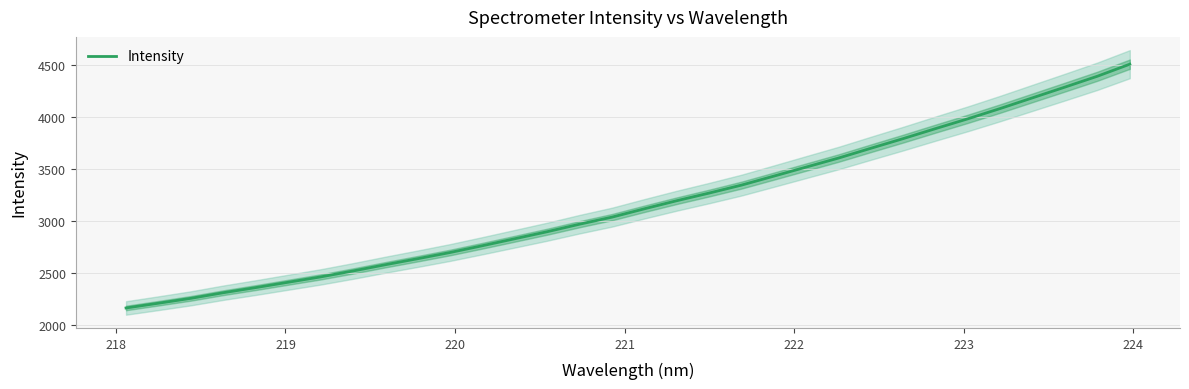

What is the sum of all values?

101484.3